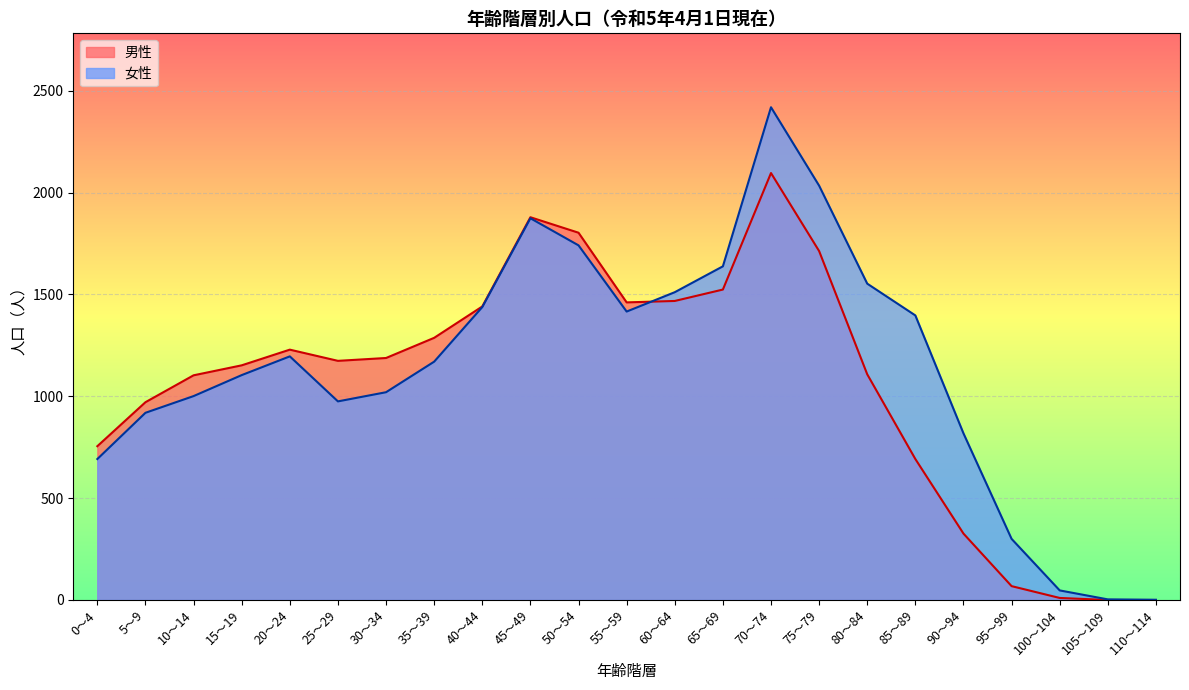

What is the sum of all 女性 values?

26267